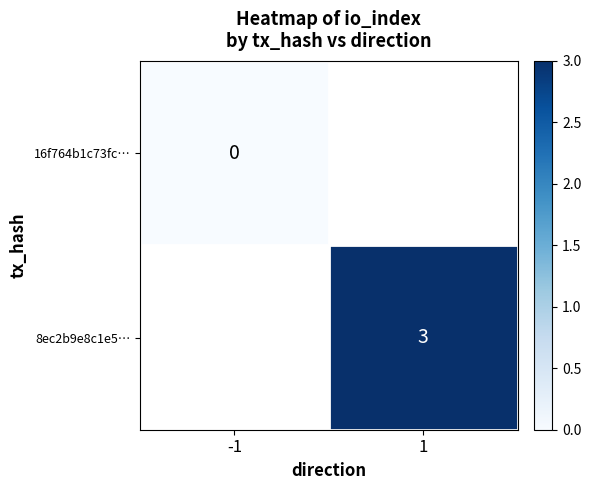

The 8ec2b9e8c1e5… series shows 3 at 1. True or false?

True